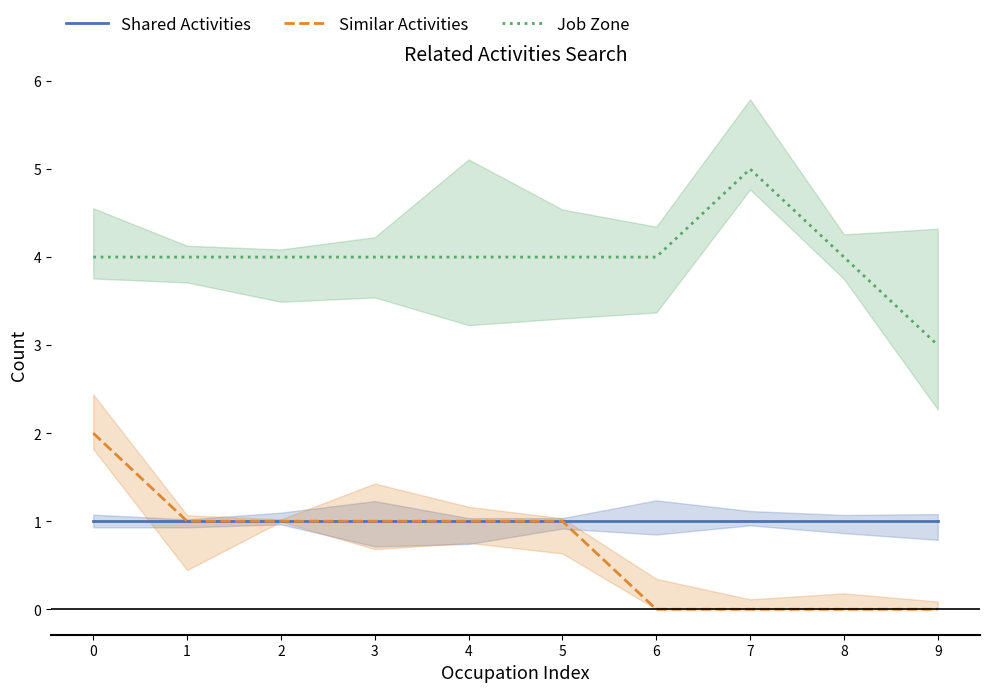

Is it true that Job Zone equals 3 at 7?

False